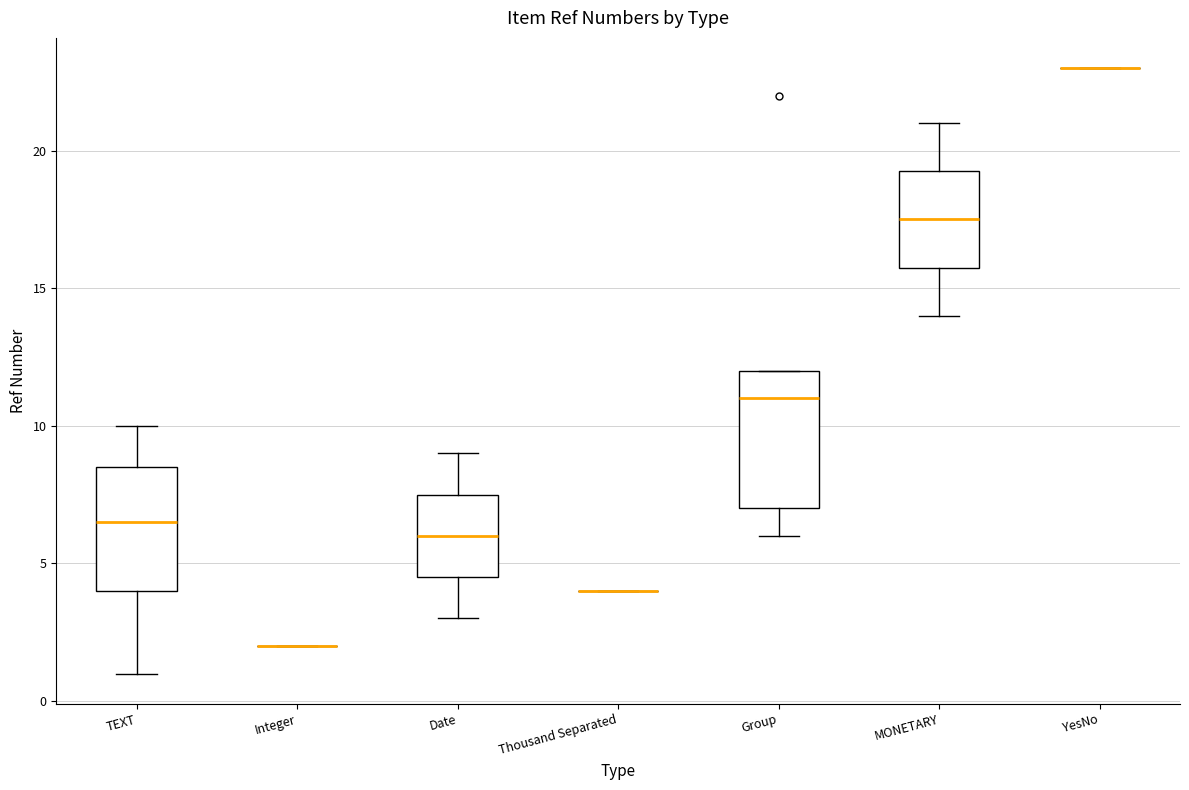

Comparing the boxes themselves (not the whiskers), which one is the tallest?

Group